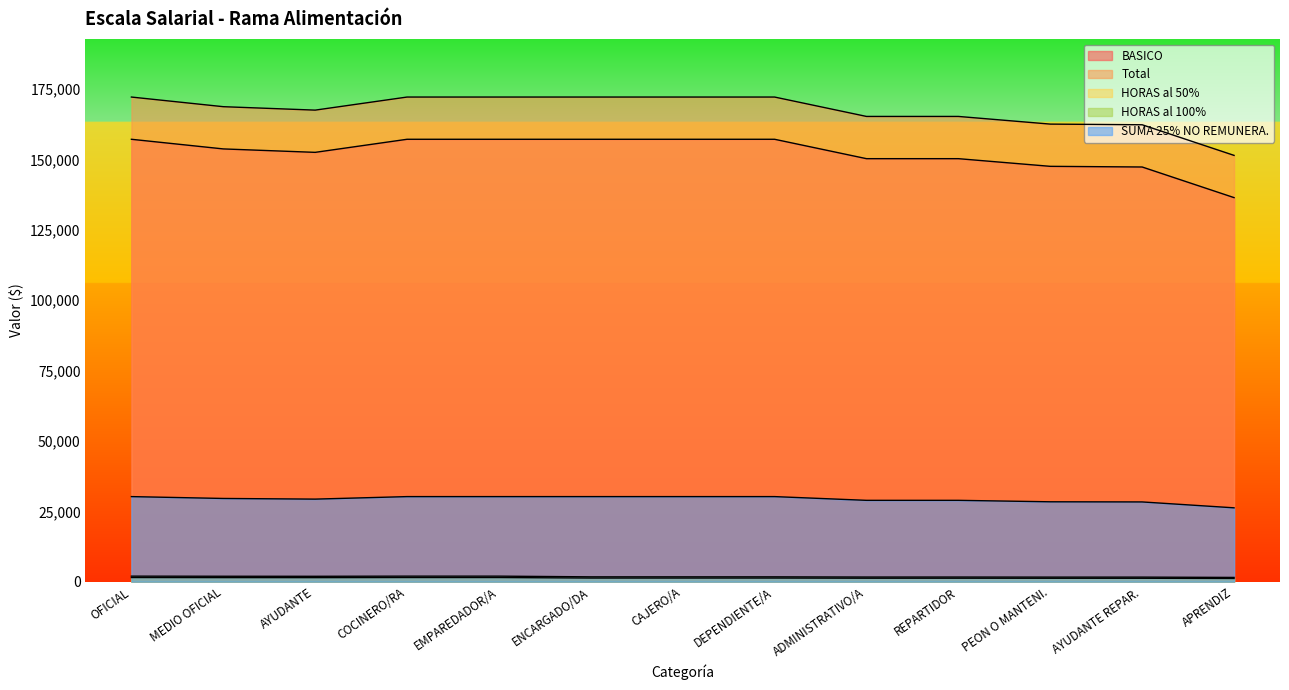

Reading left to right, list all the values displayed in this chart.

BASICO: 157134.0	153710.0	152490.0	157134.0	157134.0	157134.0	157134.0	157134.0	150246.0	150246.0	147524.0	147289.0	136413.0
Total: 172134.0	168710.0	167490.0	172134.0	172134.0	172134.0	172134.0	172134.0	165246.0	165246.0	162524.0	162289.0	151413.0
HORAS al 50%: 1475.4	1446.1	1435.6	1475.4	1475.4	1291.0	1291.0	1291.0	1239.3	1239.3	1218.9	1217.2	1135.6
HORAS al 100%: 1967.2	1928.1	1914.2	1967.2	1967.2	1721.3	1721.3	1721.3	1652.5	1652.5	1625.2	1622.9	1514.1
SUMA 25% NO REMUNERA.: 30218.0	29560.0	29325.0	30218.0	30218.0	30218.0	30218.0	30218.0	28893.0	28893.0	28374.0	28325.0	26233.0